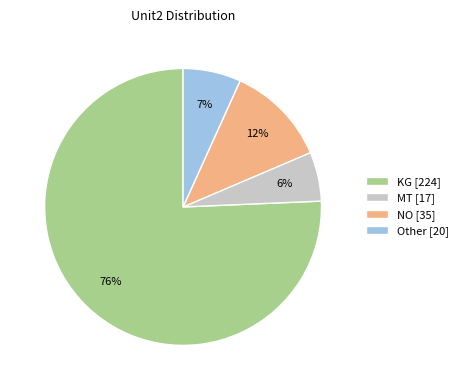

Is the sum of NO [35] and Other [20] greater than half?

No